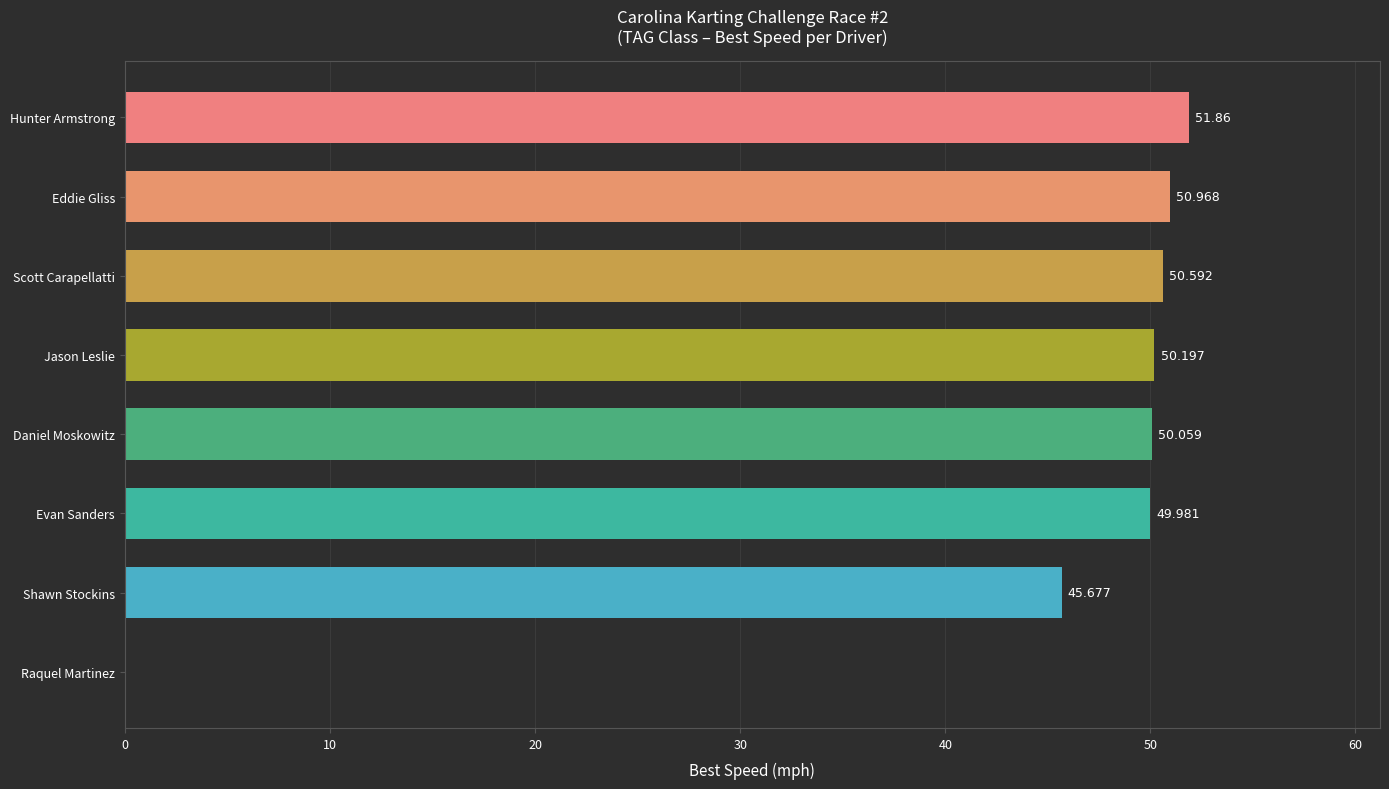

Between Eddie Gliss and Evan Sanders, which is larger?

Eddie Gliss